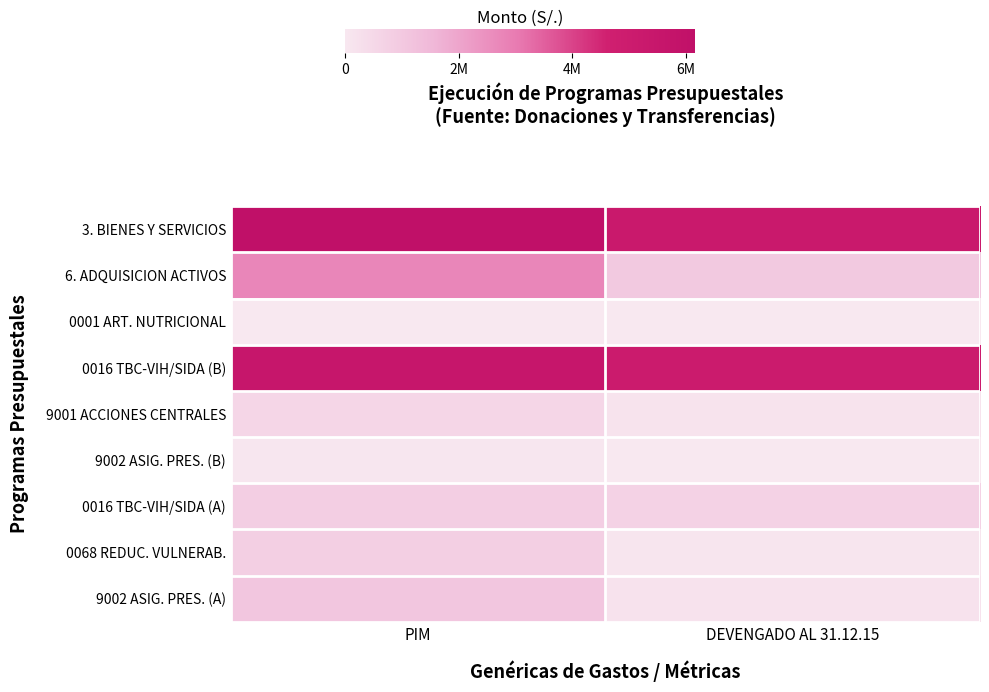

What is the difference between the highest and lowest values at DEVENGADO AL 31.12.15?

5234161.0